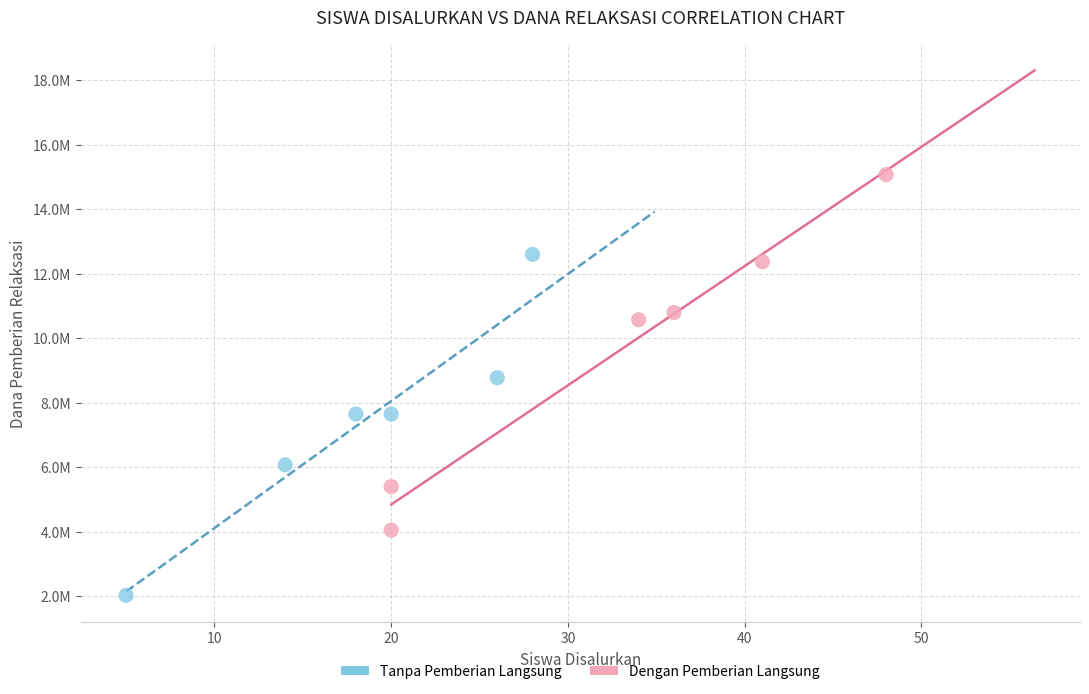

Which series reaches the maximum Y coordinate?

Dengan Pemberian Langsung